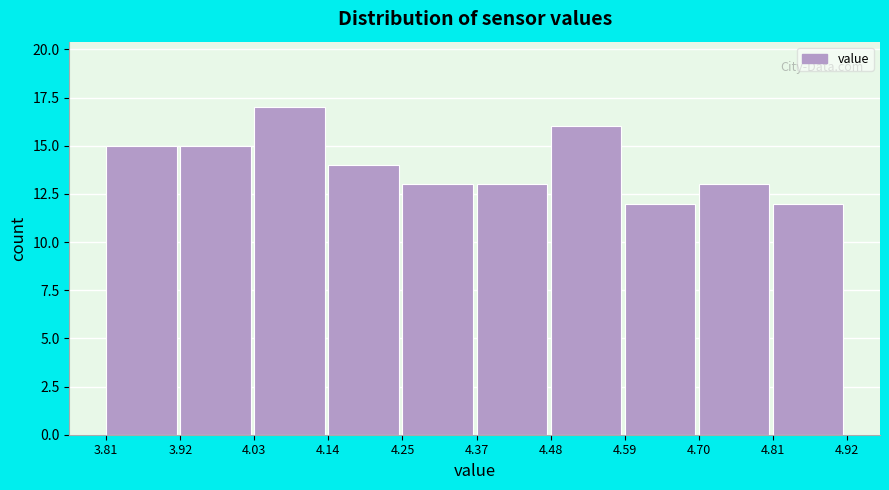

Reading left to right, list every bar in this chart as the range it spans on the x-axis followed by its height. The values are not printed on the chart, so give them approximately, as read against the axis.

3.81 to 3.92: 15
3.92 to 4.03: 15
4.03 to 4.14: 17
4.14 to 4.25: 14
4.25 to 4.37: 13
4.37 to 4.48: 13
4.48 to 4.59: 16
4.59 to 4.70: 12
4.70 to 4.81: 13
4.81 to 4.92: 12